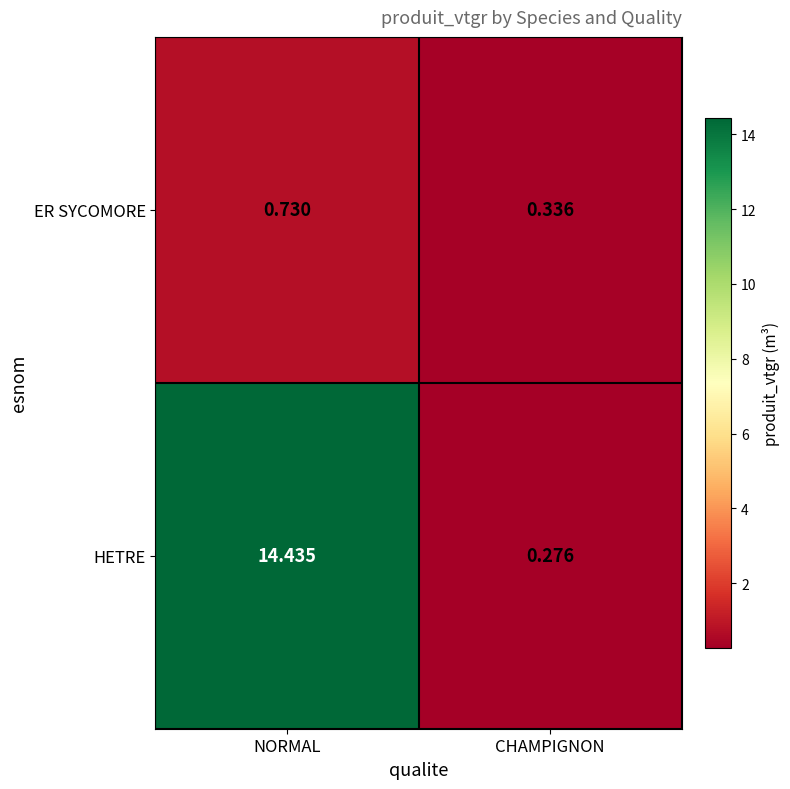

Which category has the lowest value across all series?

CHAMPIGNON